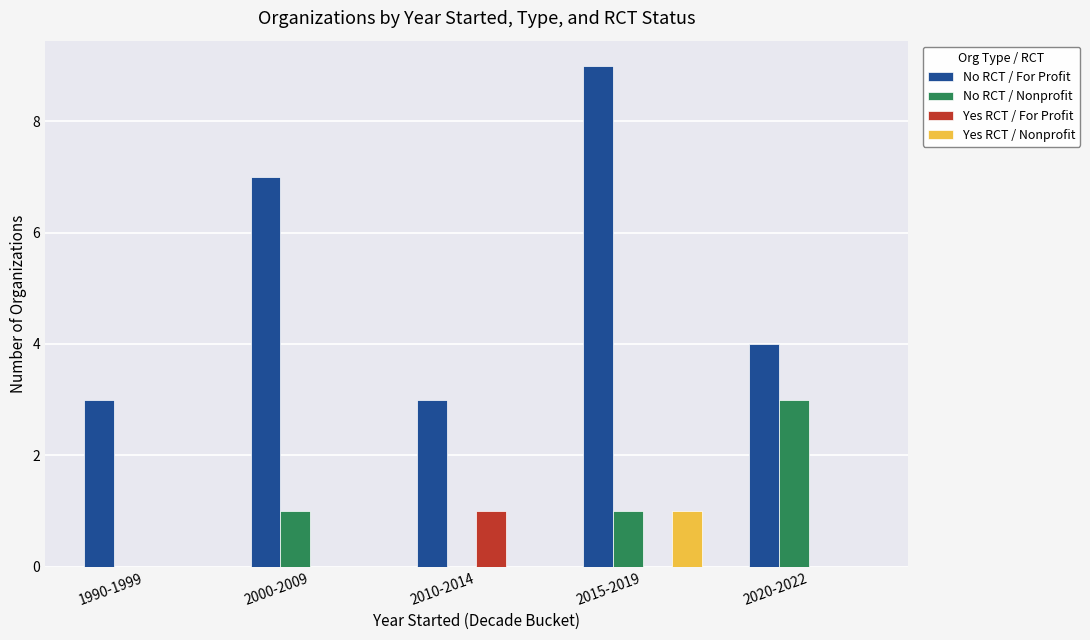

Which category has the highest value in the Yes RCT / For Profit series?

2010-2014